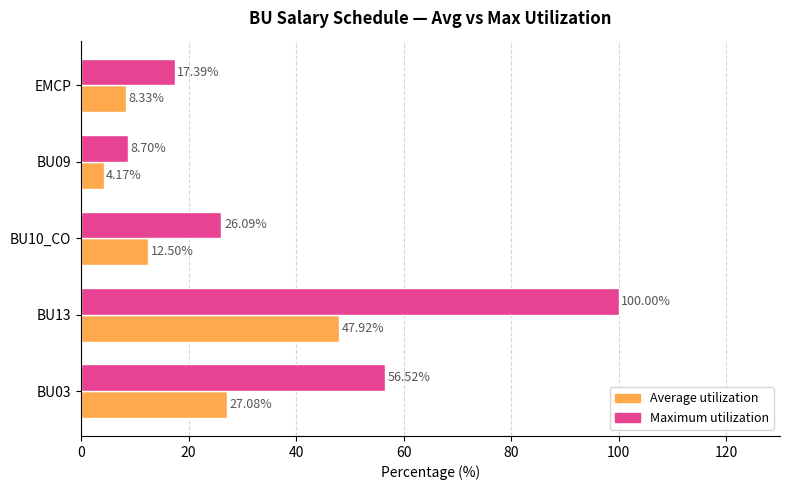

Which series changed the most between BU13 and EMCP?

Maximum utilization